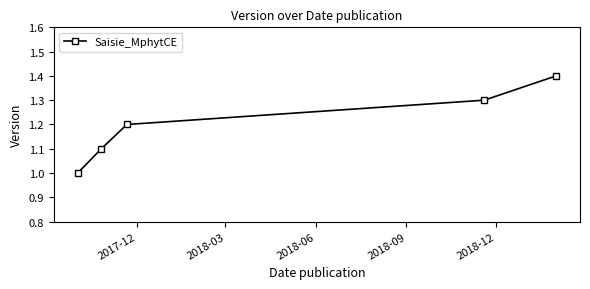

What is the greatest value displayed?

1.4